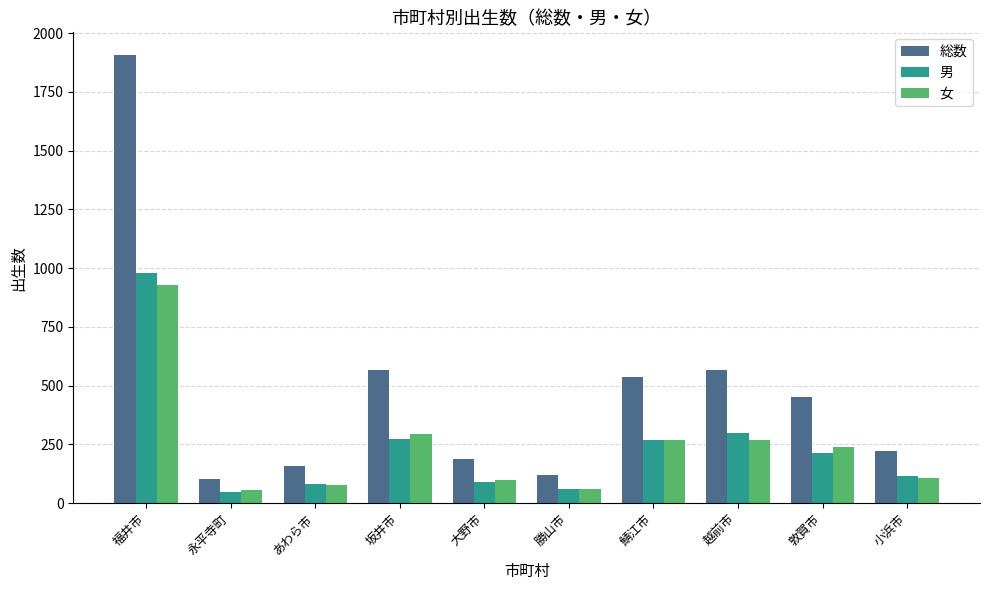

What is the minimum value for 女?

58